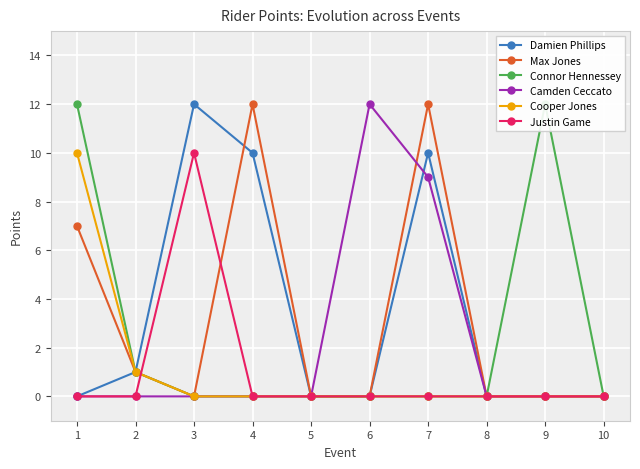

What is the total value across all series at 2?

4